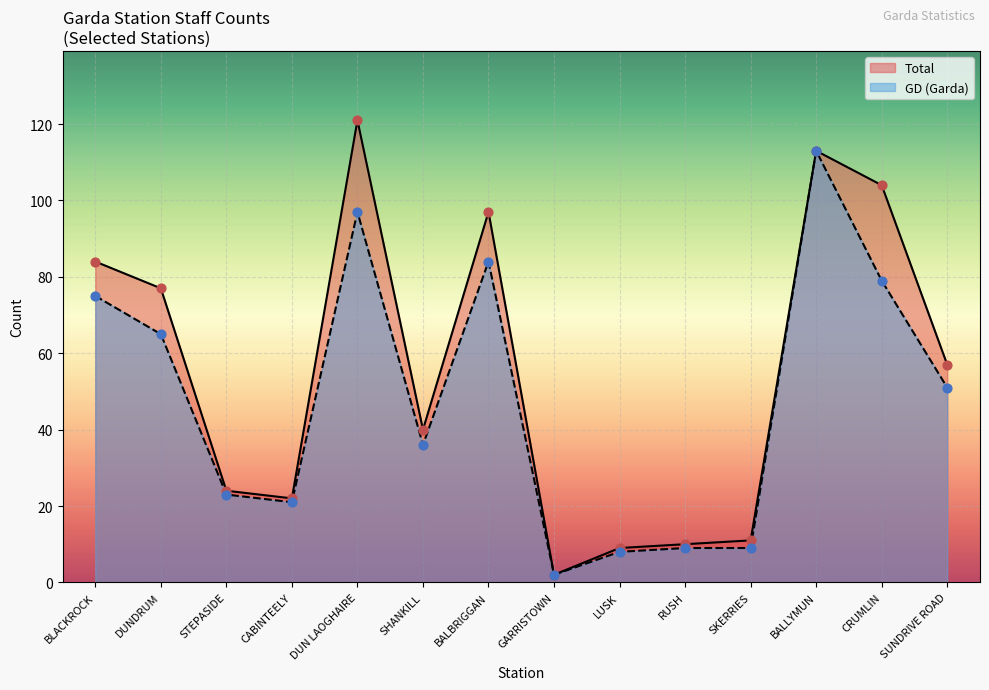

What is the total value across all series at CABINTEELY?

43